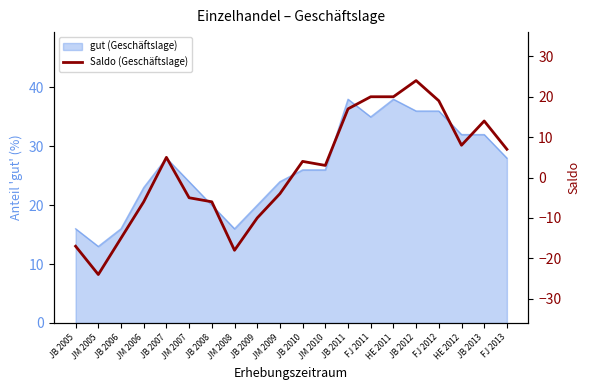

Where is the first local minimum?

JM 2005